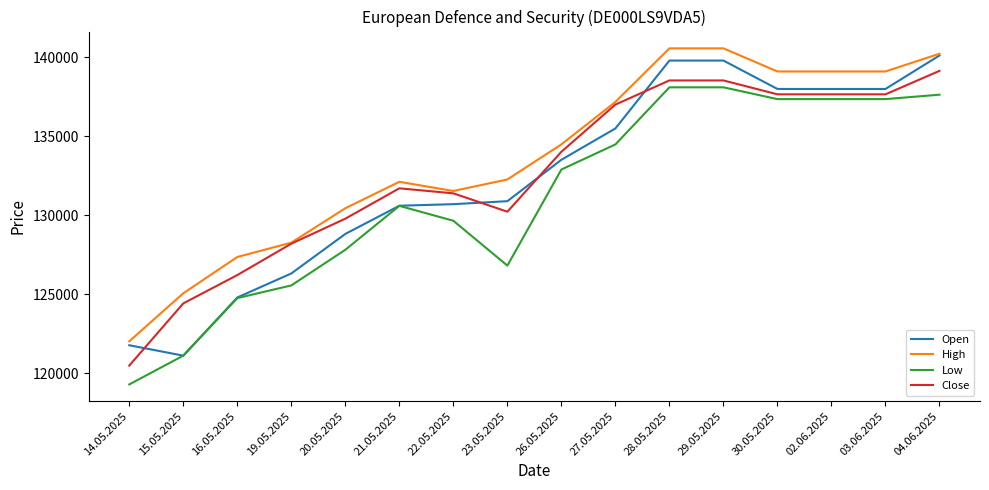

Which label corresponds to the smallest value in the chart?

14.05.2025